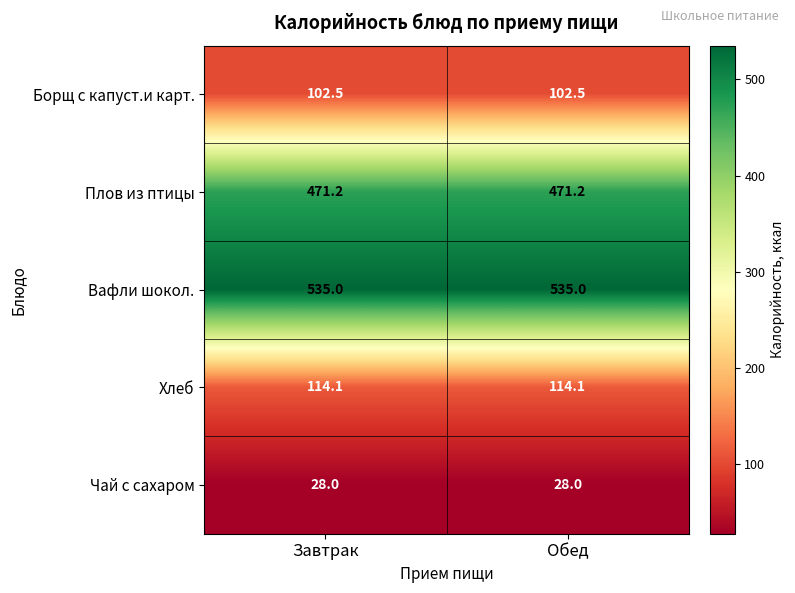

At Завтрак, list the series in order from largest to smallest.

Вафли шокол., Плов из птицы, Хлеб, Борщ с капуст.и карт., Чай с сахаром